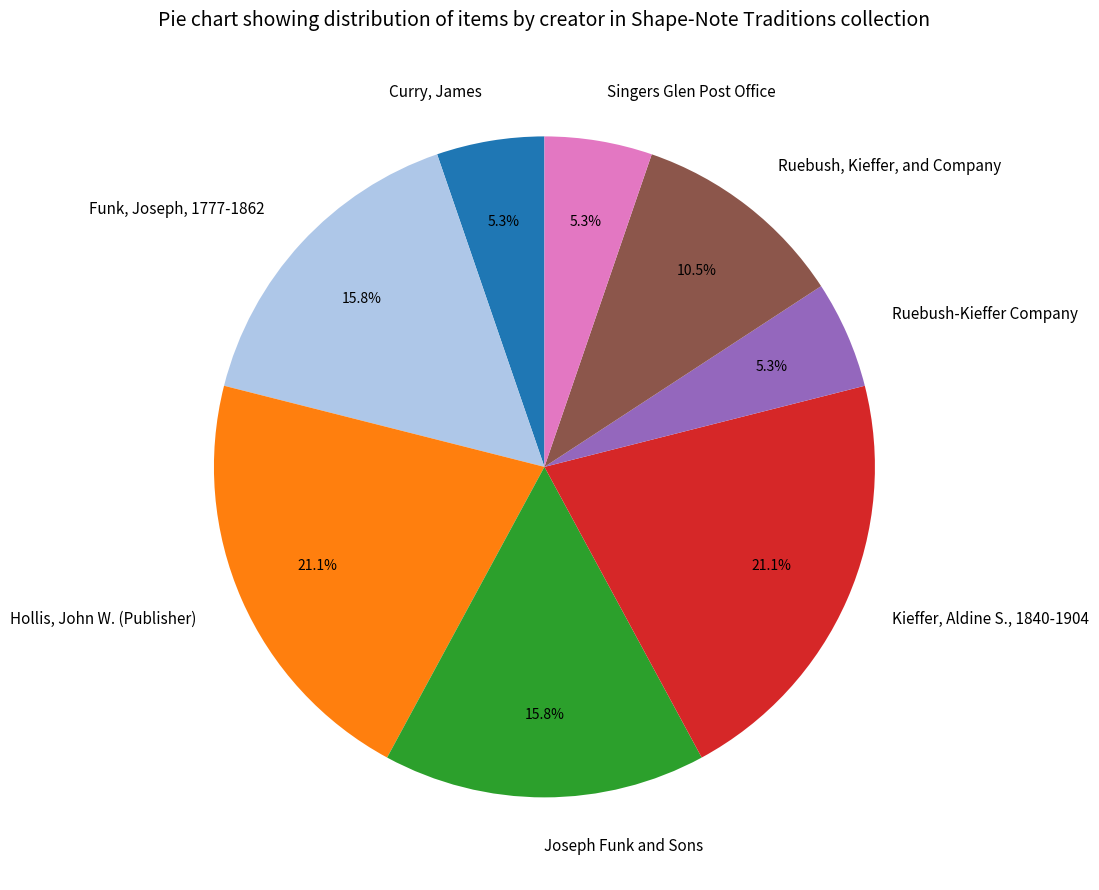

How much of the chart is everything except Singers Glen Post Office?

94.7%